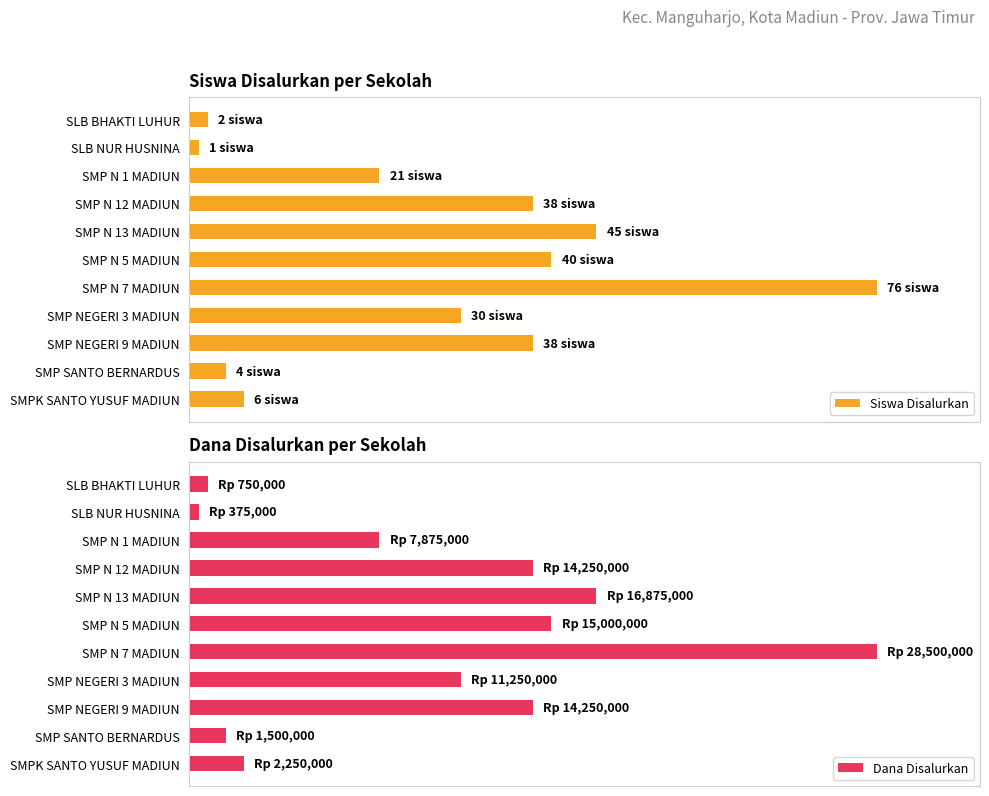

Rank the categories by Dana Disalurkan value from lowest to highest.

SLB NUR HUSNINA, SLB BHAKTI LUHUR, SMP SANTO BERNARDUS, SMPK SANTO YUSUF MADIUN, SMP N 1 MADIUN, SMP NEGERI 3 MADIUN, SMP N 12 MADIUN, SMP NEGERI 9 MADIUN, SMP N 5 MADIUN, SMP N 13 MADIUN, SMP N 7 MADIUN